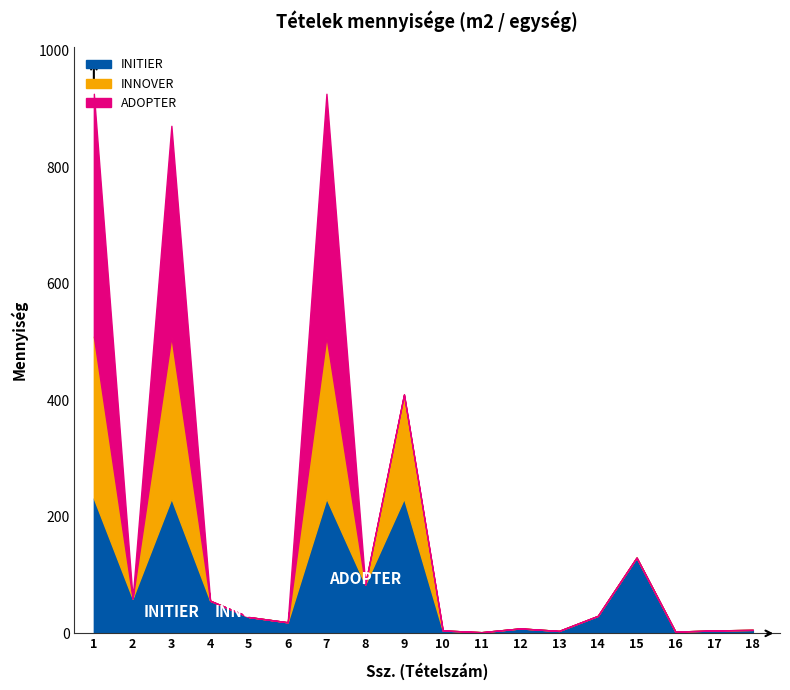

Which category has the highest value across all series?

1